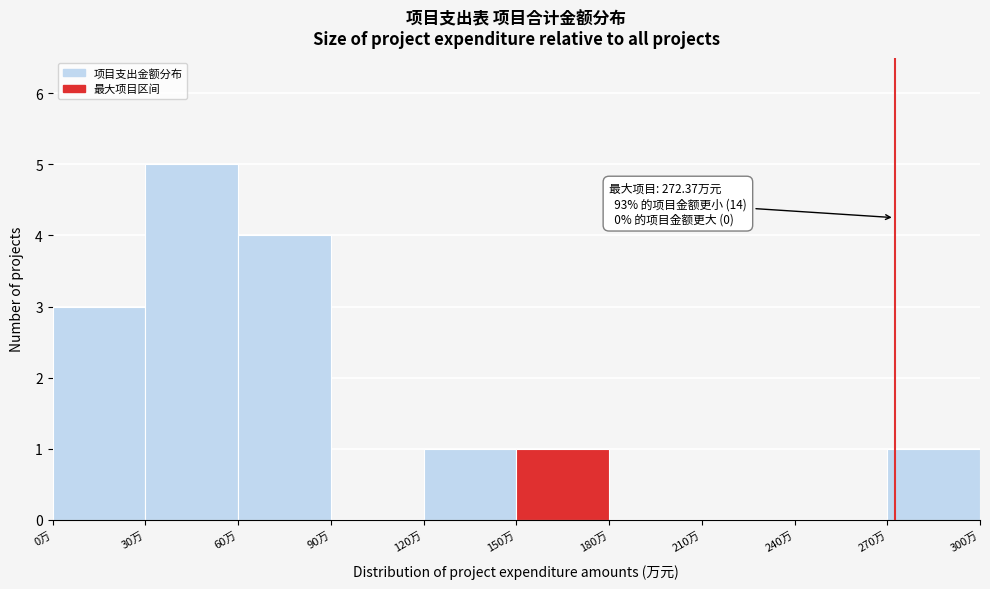

Which range on the x-axis has the tallest bar?

30 to 60